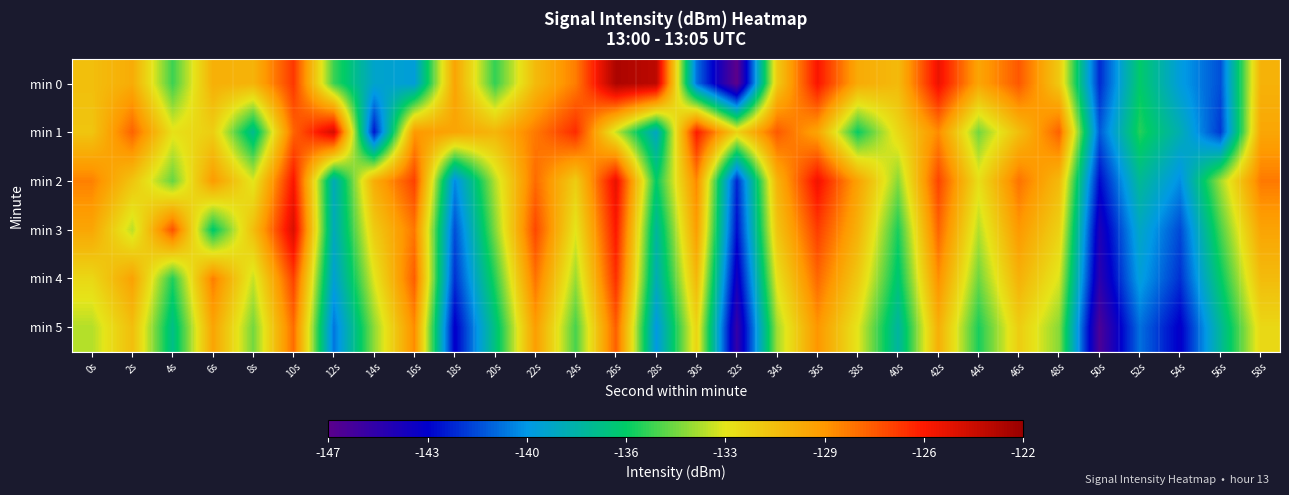

Reading right to left, what are all the values shown in this chart?

min 0: 58s=-130.3	56s=-141.6	54s=-139.6	52s=-136.4	50s=-142.4	48s=-131.4	46s=-127.3	44s=-129.7	42s=-125.0	40s=-130.7	38s=-130.0	36s=-125.4	34s=-131.5	32s=-147.2	30s=-140.8	28s=-123.3	26s=-122.7	24s=-128.4	22s=-130.7	20s=-135.5	18s=-129.7	16s=-139.5	14s=-139.1	12s=-135.4	10s=-126.4	8s=-130.4	6s=-130.2	4s=-135.4	2s=-130.0	0s=-130.9
min 1: 58s=-129.8	56s=-142.1	54s=-138.4	52s=-135.7	50s=-141.3	48s=-127.6	46s=-130.9	44s=-134.5	42s=-128.8	40s=-132.1	38s=-136.2	36s=-129.7	34s=-127.4	32s=-131.8	30s=-125.6	28s=-138.9	26s=-133.2	24s=-126.1	22s=-128.3	20s=-130.5	18s=-129.7	16s=-129.2	14s=-142.9	12s=-124.1	10s=-127.7	8s=-137.4	6s=-131.6	4s=-132.5	2s=-127.7	0s=-131.2
min 2: 58s=-128.3	56s=-133.8	54s=-140.1	52s=-137.6	50s=-143.2	48s=-130.7	46s=-128.1	44s=-132.4	42s=-126.8	40s=-134.2	38s=-129.6	36s=-125.1	34s=-130.4	32s=-142.5	30s=-128.7	28s=-136.3	26s=-124.8	24s=-131.6	22s=-127.9	20s=-133.5	18s=-140.2	16s=-126.7	14s=-130.1	12s=-138.6	10s=-125.4	8s=-132.8	6s=-129.3	4s=-134.7	2s=-131.2	0s=-128.5
min 3: 58s=-129.7	56s=-135.2	54s=-141.7	52s=-138.9	50s=-144.5	48s=-131.8	46s=-129.2	44s=-133.5	42s=-127.7	40s=-135.9	38s=-130.3	36s=-126.6	34s=-131.2	32s=-143.1	30s=-129.4	28s=-137.8	26s=-125.5	24s=-132.7	22s=-126.9	20s=-134.3	18s=-141.6	16s=-128.2	14s=-131.5	12s=-138.7	10s=-124.3	8s=-130.9	6s=-136.5	4s=-127.2	2s=-133.4	0s=-129.8
min 4: 58s=-130.8	56s=-136.4	54s=-142.3	52s=-139.5	50s=-145.1	48s=-132.9	46s=-130.3	44s=-134.6	42s=-128.9	40s=-136.7	38s=-131.4	36s=-127.8	34s=-132.5	32s=-144.2	30s=-130.6	28s=-138.5	26s=-126.2	24s=-133.9	22s=-128.1	20s=-135.7	18s=-142.3	16s=-127.5	14s=-132.8	12s=-139.4	10s=-126.7	8s=-133.2	6s=-128.4	4s=-135.8	2s=-129.6	0s=-132.1
min 5: 58s=-132.1	56s=-137.7	54s=-143.6	52s=-140.8	50s=-146.4	48s=-134.2	46s=-131.6	44s=-135.9	42s=-130.2	40s=-137.9	38s=-132.7	36s=-129.1	34s=-133.8	32s=-145.5	30s=-131.9	28s=-139.8	26s=-127.5	24s=-135.2	22s=-129.4	20s=-137.0	18s=-143.6	16s=-128.8	14s=-134.1	12s=-140.7	10s=-127.9	8s=-134.5	6s=-129.7	4s=-137.2	2s=-130.9	0s=-133.5